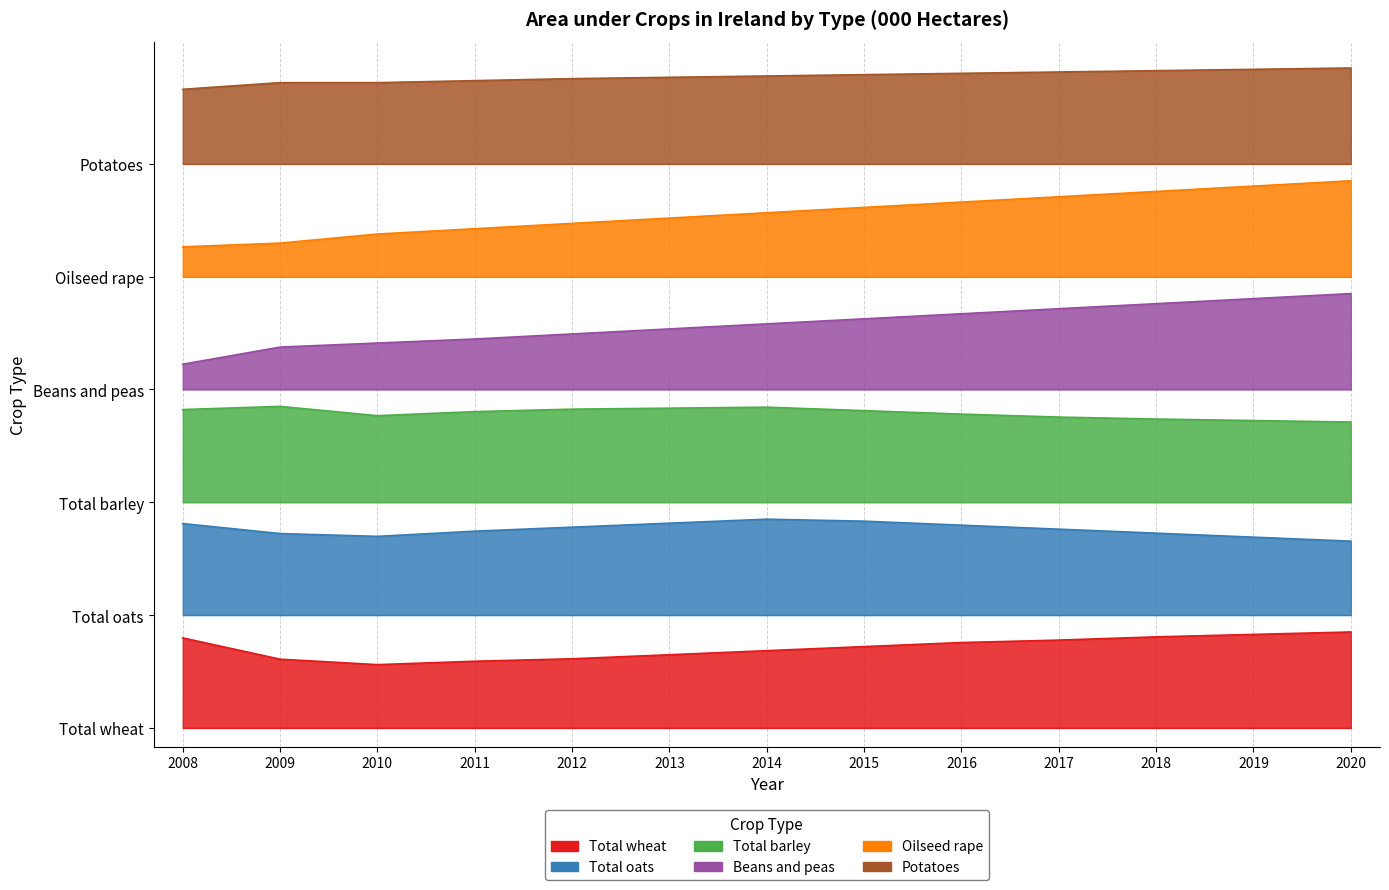

The value of Total barley at 2019 is 249.8. True or false?

False